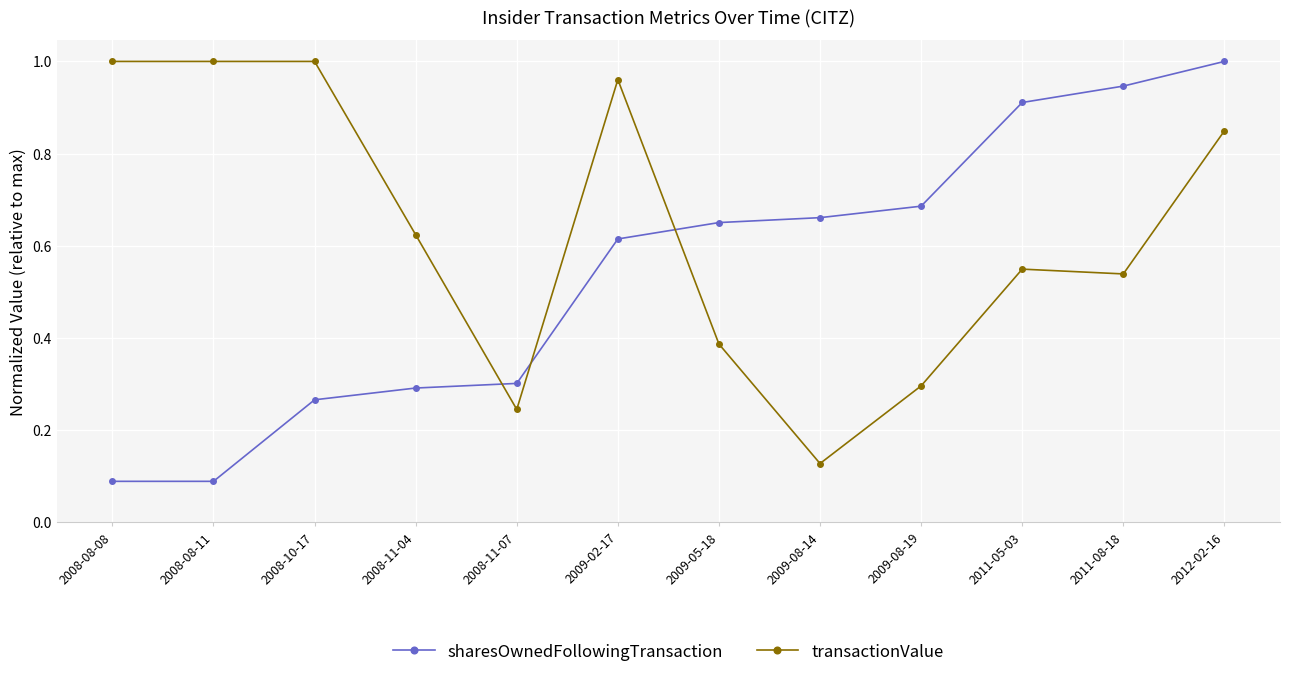

Count the number of data series in this chart.

2